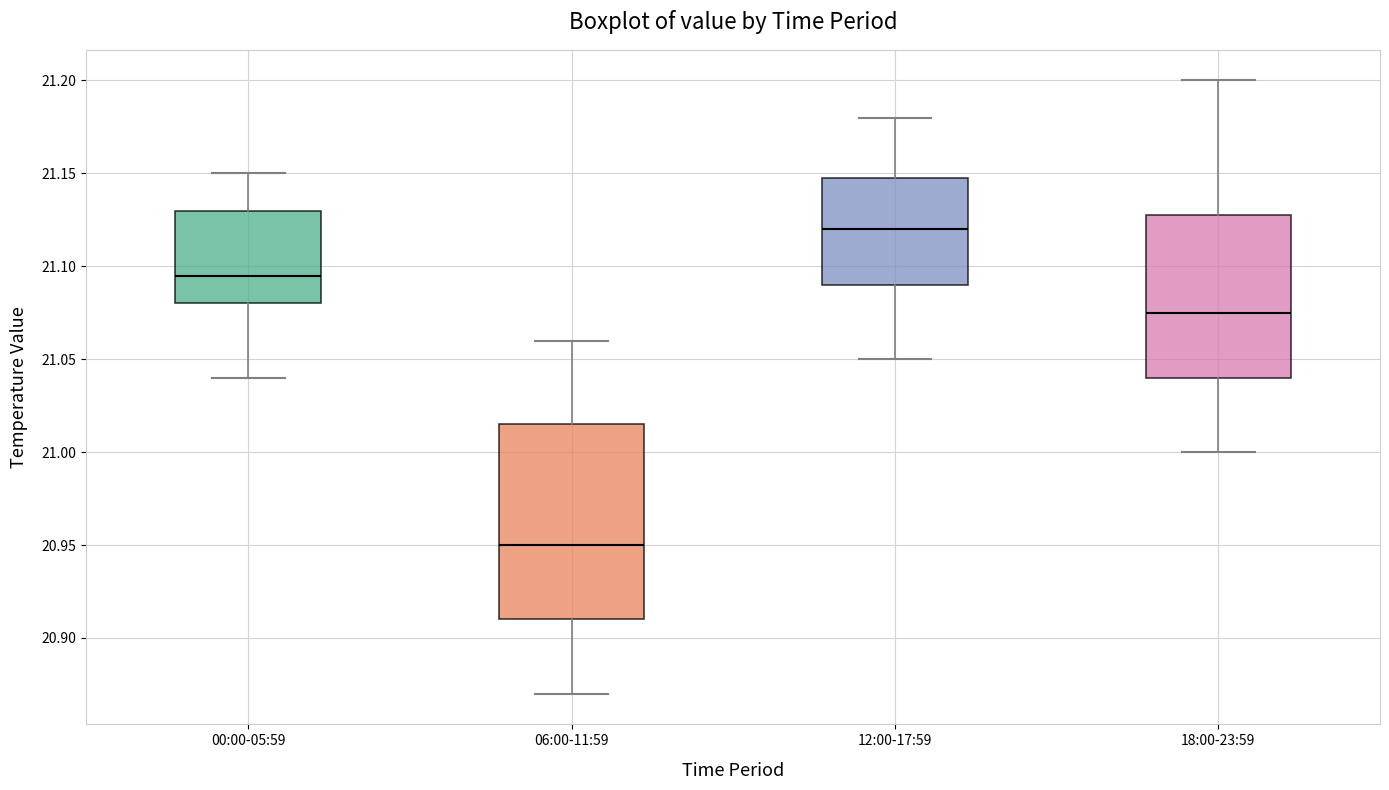

Where does the lower whisker of the box for 18:00-23:59 end on the y-axis? The values are not printed on the chart, so give them approximately, as read against the axis.

21.000